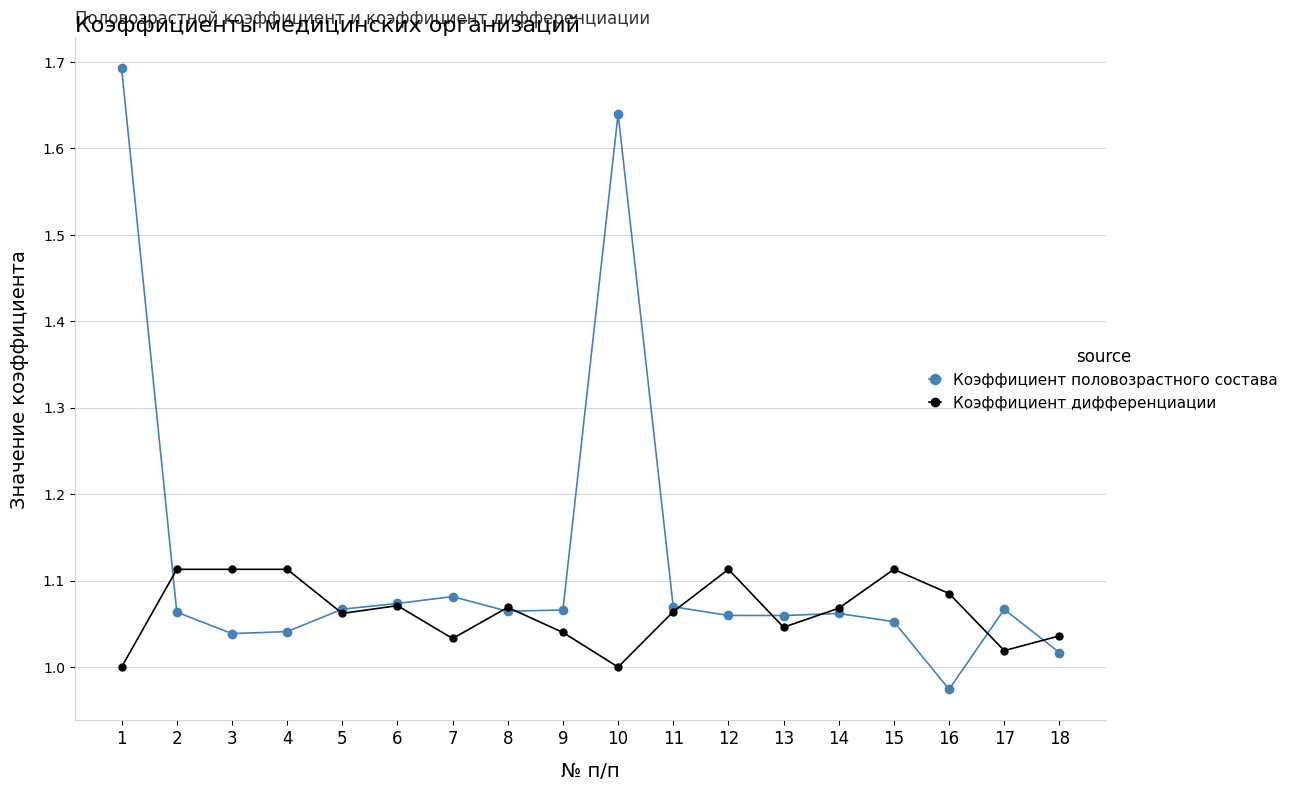

At which label is Коэффициент половозрастного состава closest to 1?

18